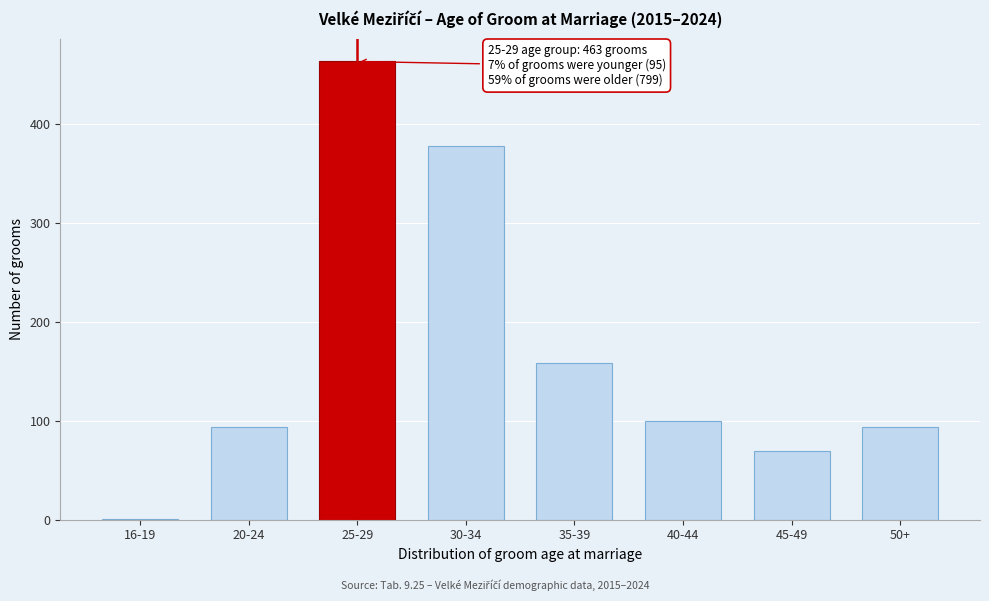

Reading left to right, list all the values displayed in this chart.

16-19=1	20-24=94	25-29=463	30-34=378	35-39=158	40-44=100	45-49=69	50+=94